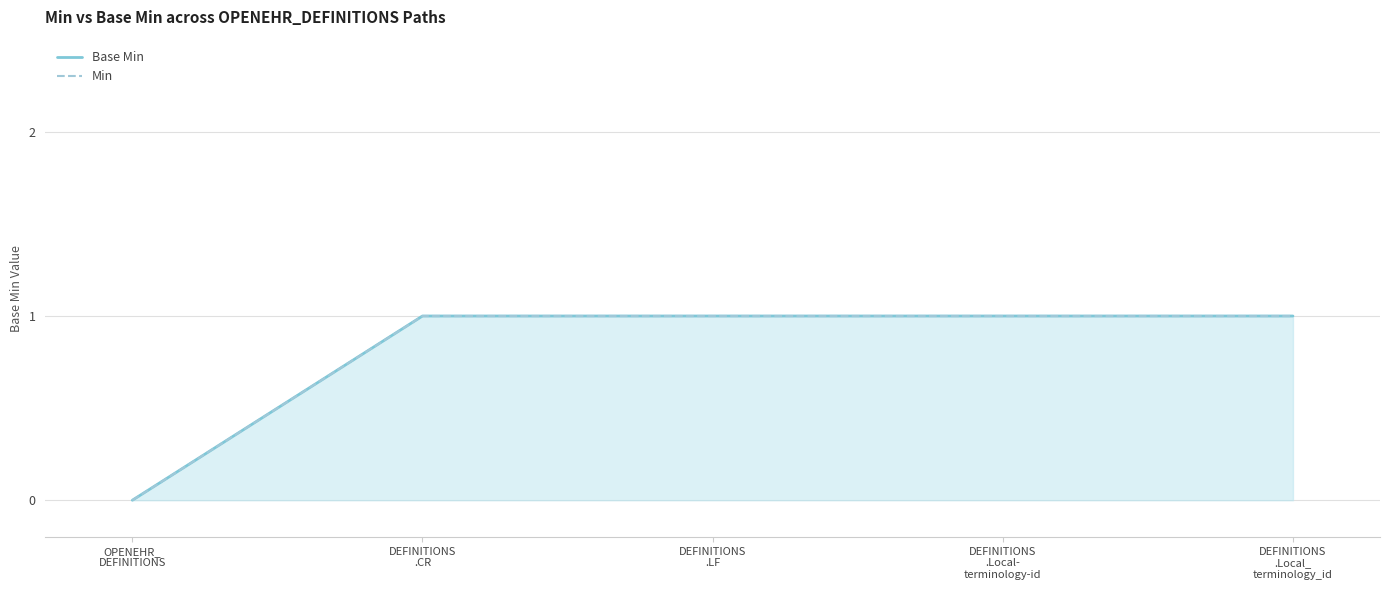

What is the sum of all Base Min values?

4